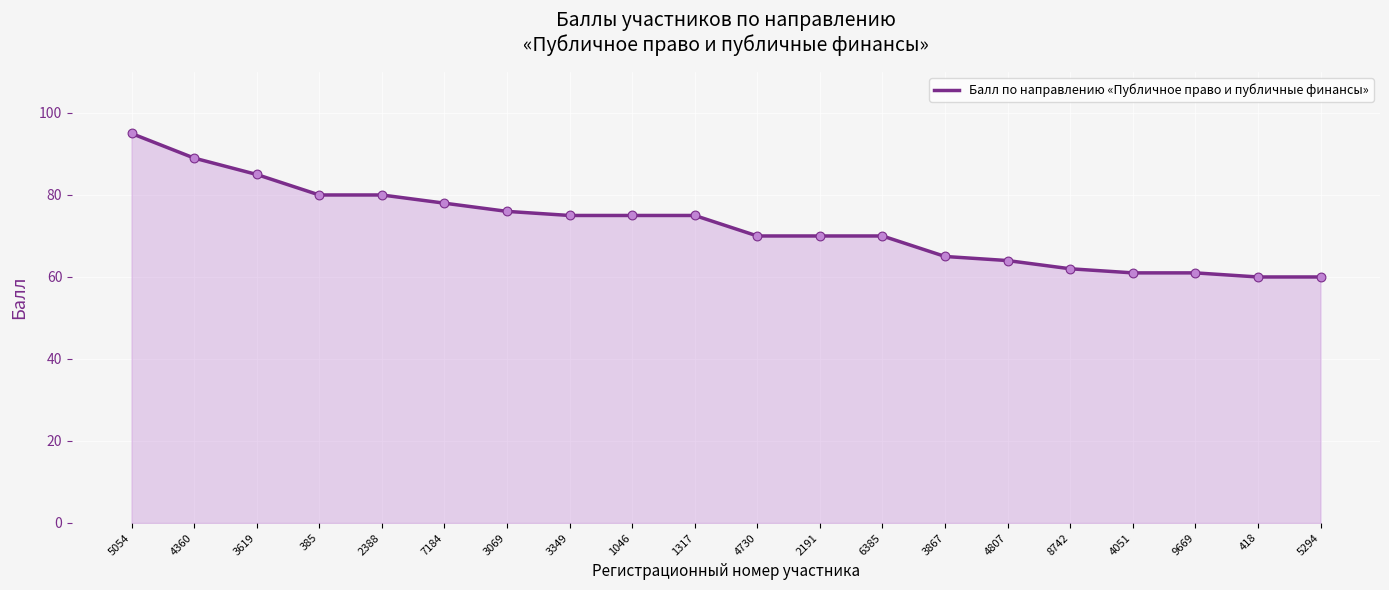

What is the change in value from 2388 to 2191?

-10